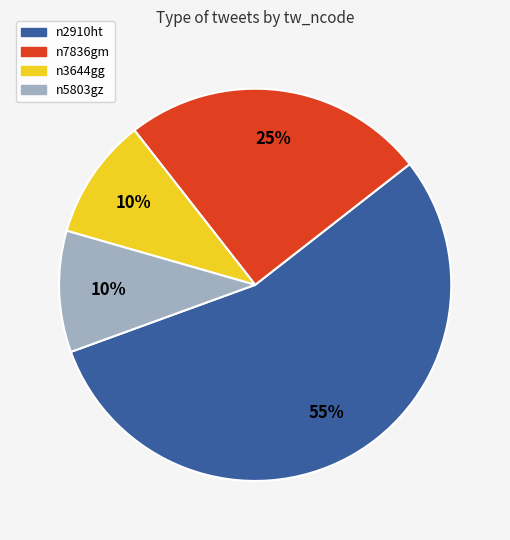

To the nearest percent, what percentage of the pie is n3644gg?

10%